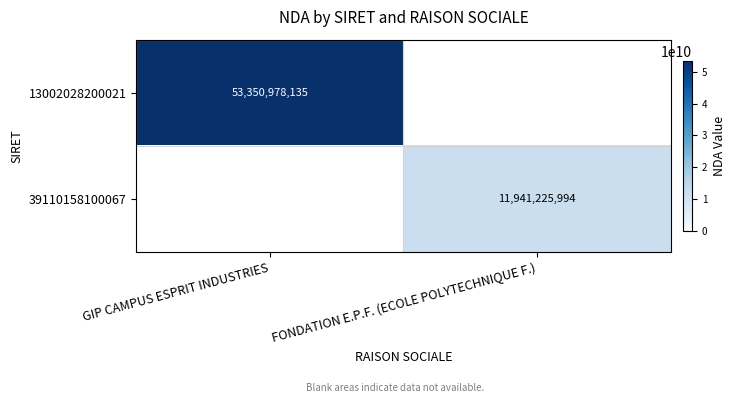

The value of 39110158100067 at FONDATION E.P.F. (ECOLE POLYTECHNIQUE F.) is 11941225994. True or false?

True